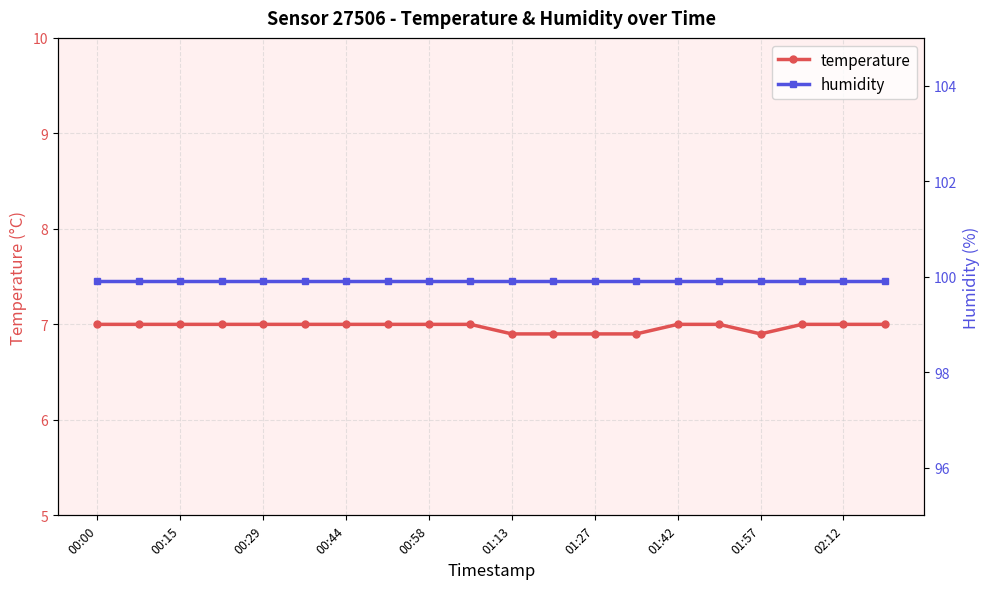

True or false: humidity has more than 2 points higher than both neighbors.

False